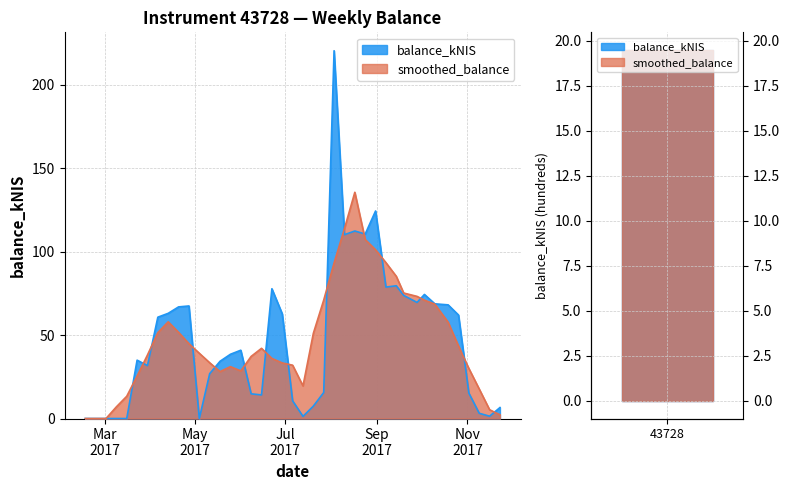

What is the average value?

48.7